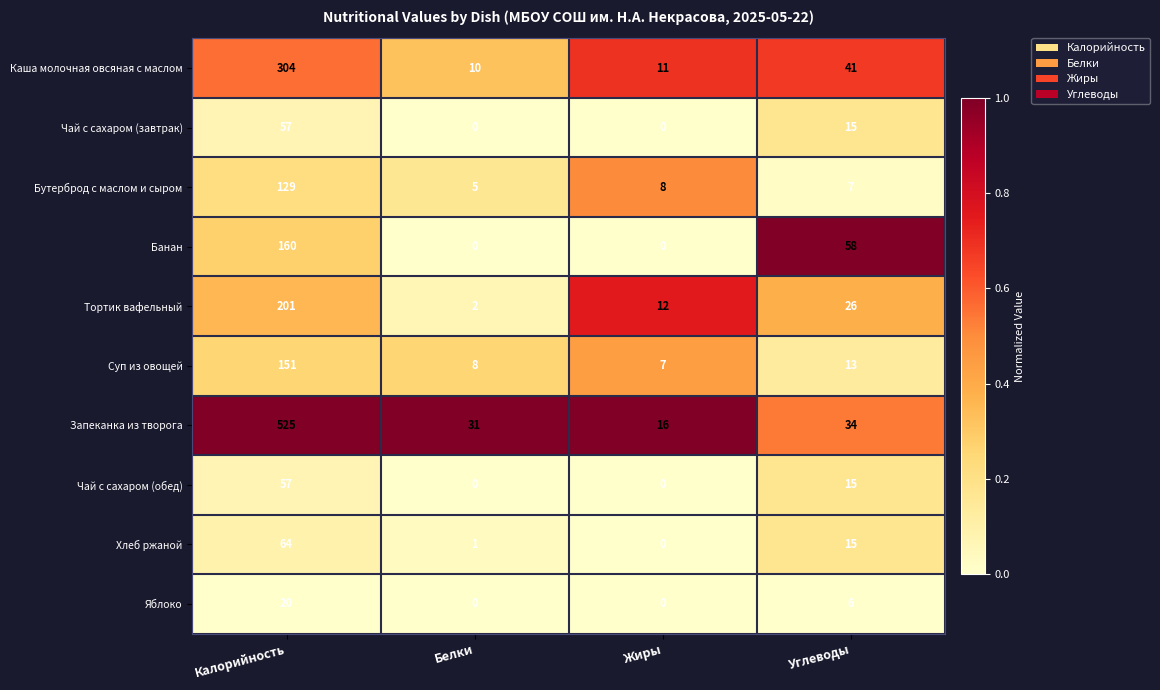

The value of Банан at Жиры is 62. True or false?

False